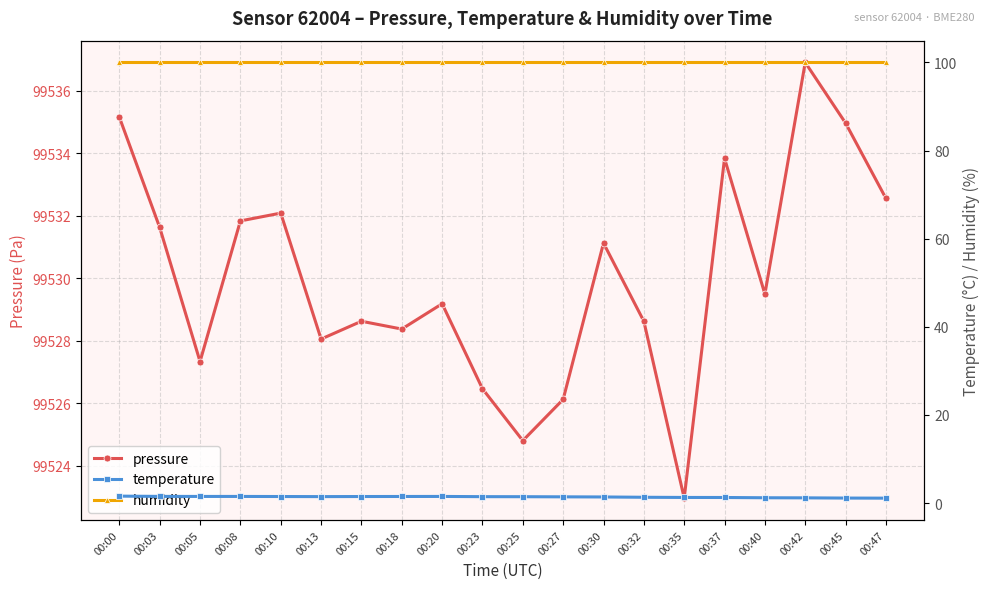

Where is the first local maximum for pressure?

00:10